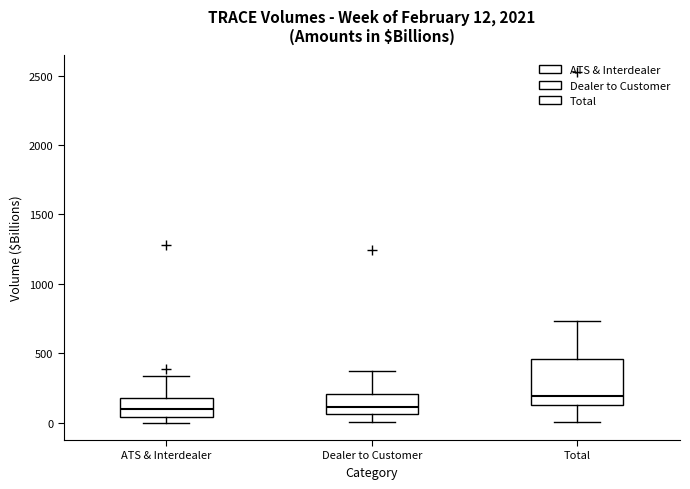

Which box is the tallest, from its lower edge to its upper edge?

Total